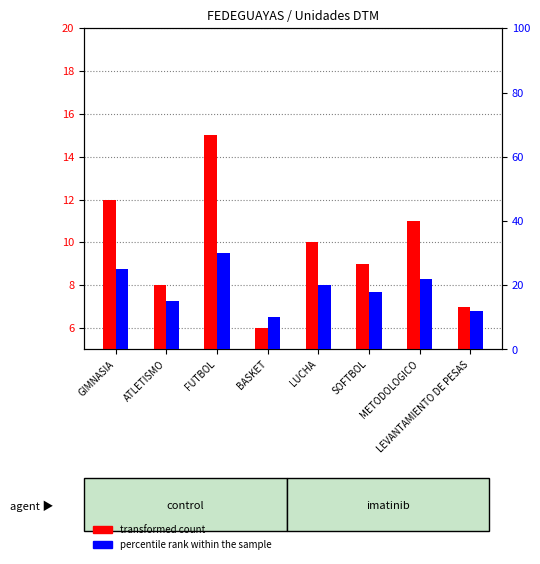

What are all the series names shown in the legend?

transformed count, percentile rank within the sample